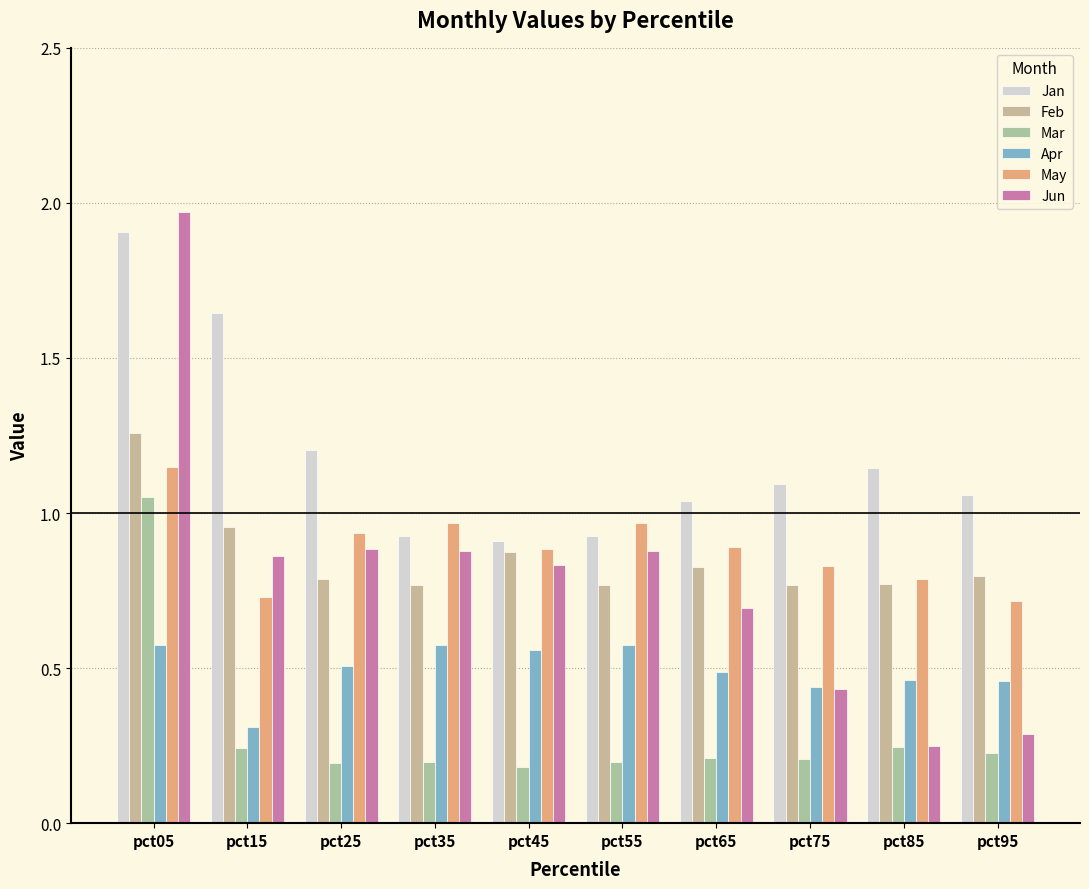

Rank the series at pct55 from highest to lowest value.

May, Jan, Jun, Feb, Apr, Mar